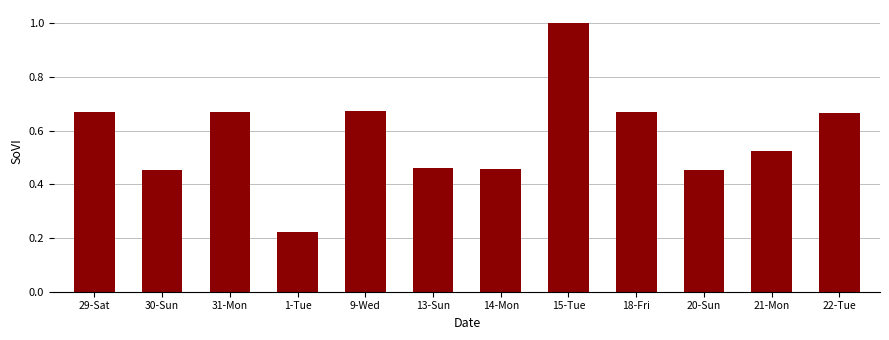

Is it true that the value at 15-Tue is 1.5?

False